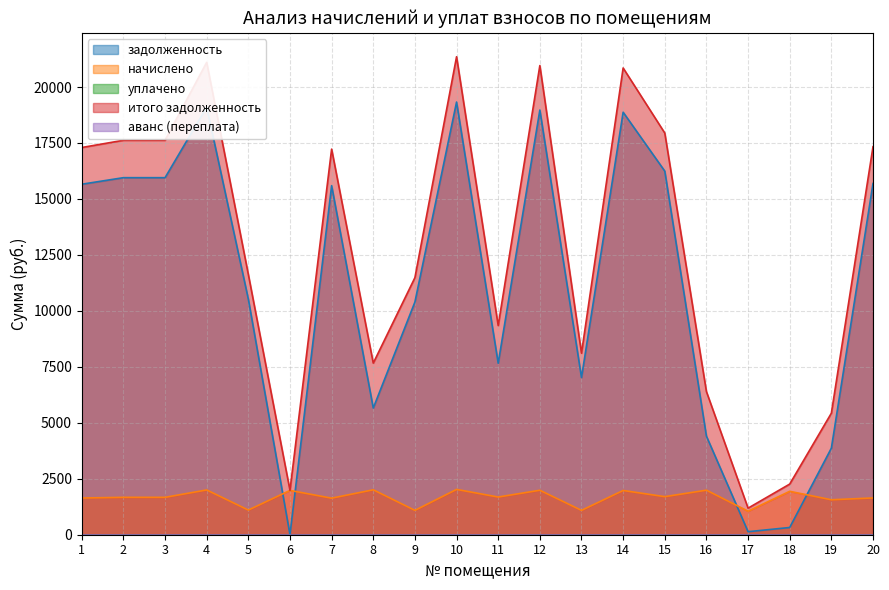

The value of начислено at 14 is 3049.8. True or false?

False